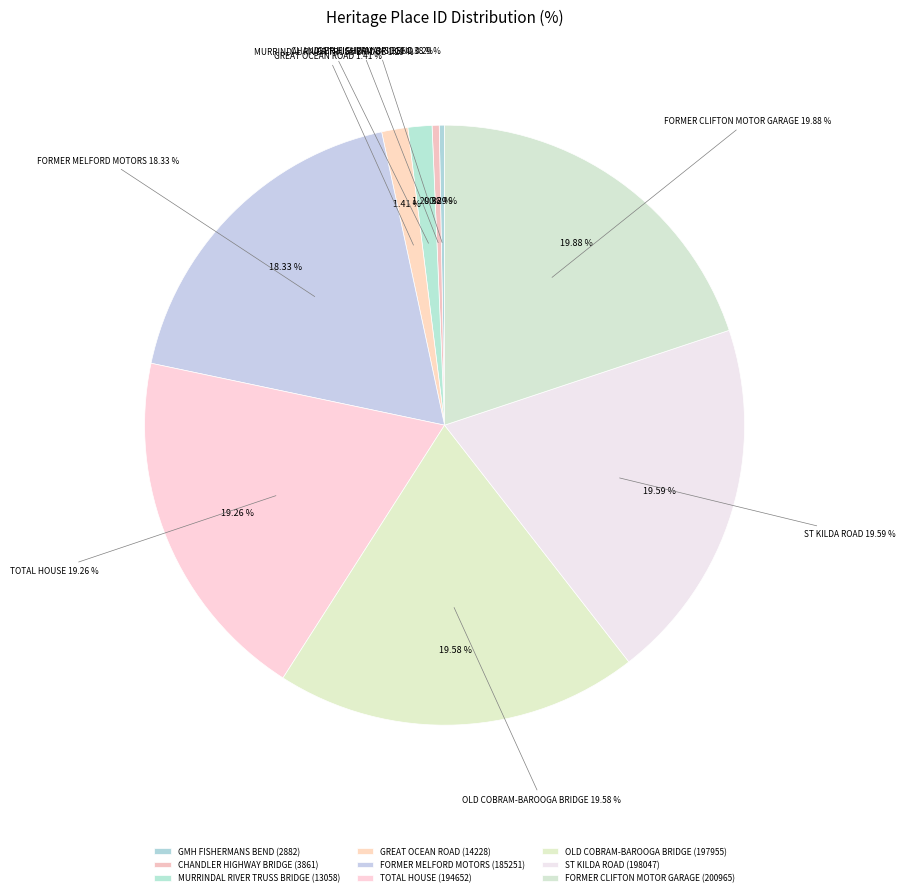

Does FORMER CLIFTON MOTOR GARAGE account for over 50% of the chart?

No